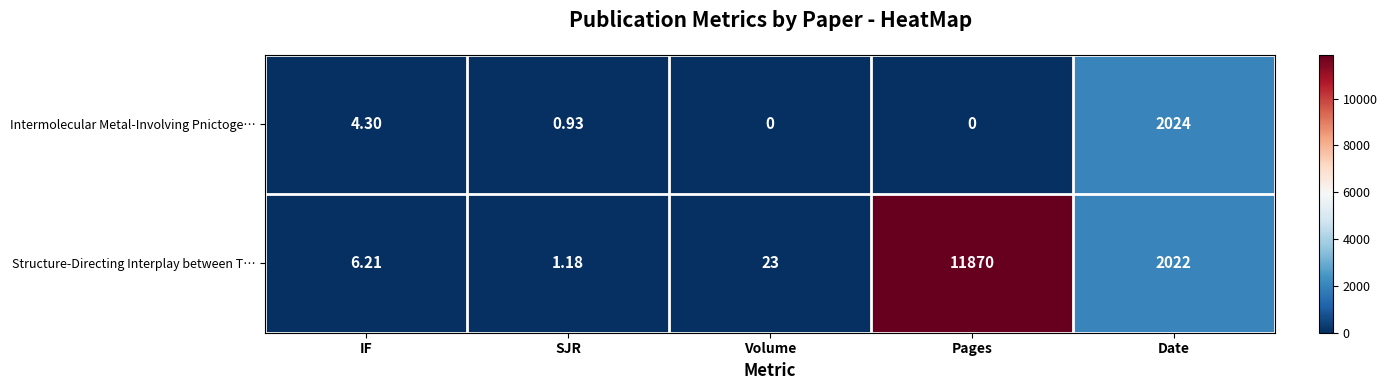

Which series has the largest range (max minus min)?

Structure-Directing Interplay between T…